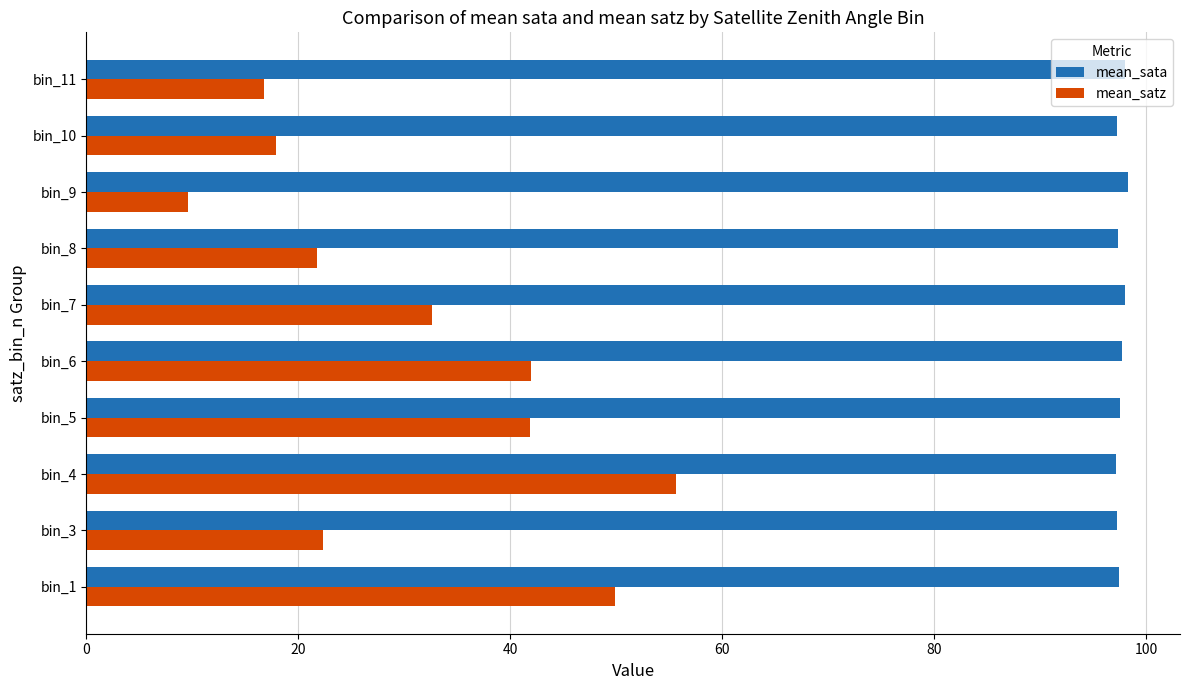

What are all the series names shown in the legend?

mean_sata, mean_satz